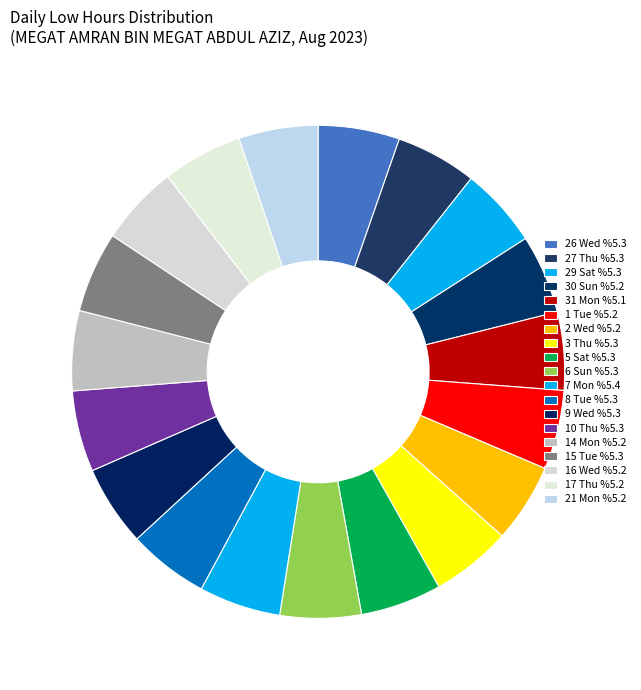

Does any single category account for the majority?

No